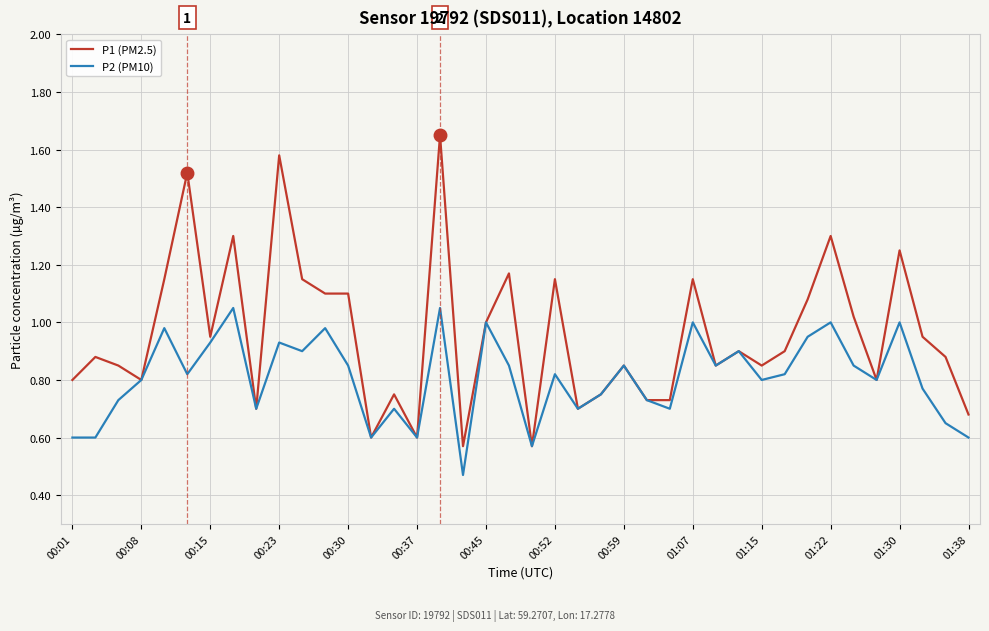

Rank the series by their maximum value, from lowest to highest.

P2 (PM10), P1 (PM2.5)